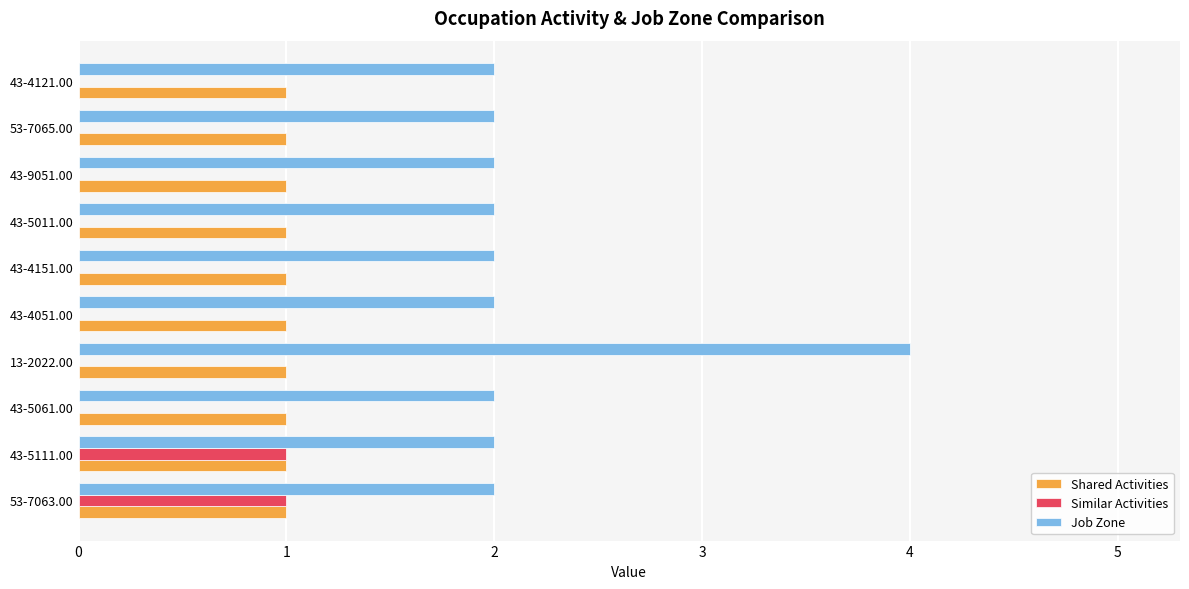

What is the sum of all Shared Activities values?

10